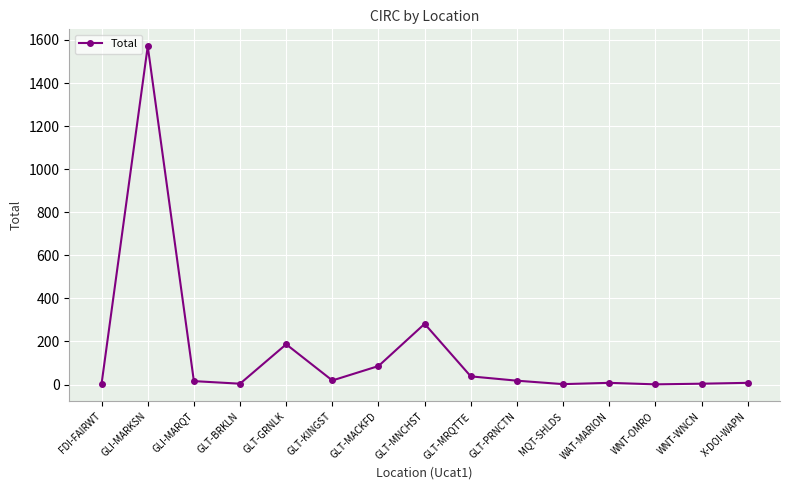

Which category has the highest value across all series?

GLI-MARKSN